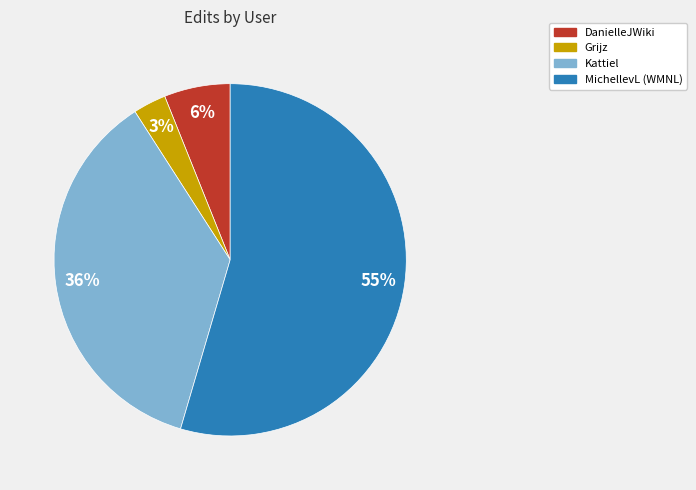

Count the number of slices in the pie.

4